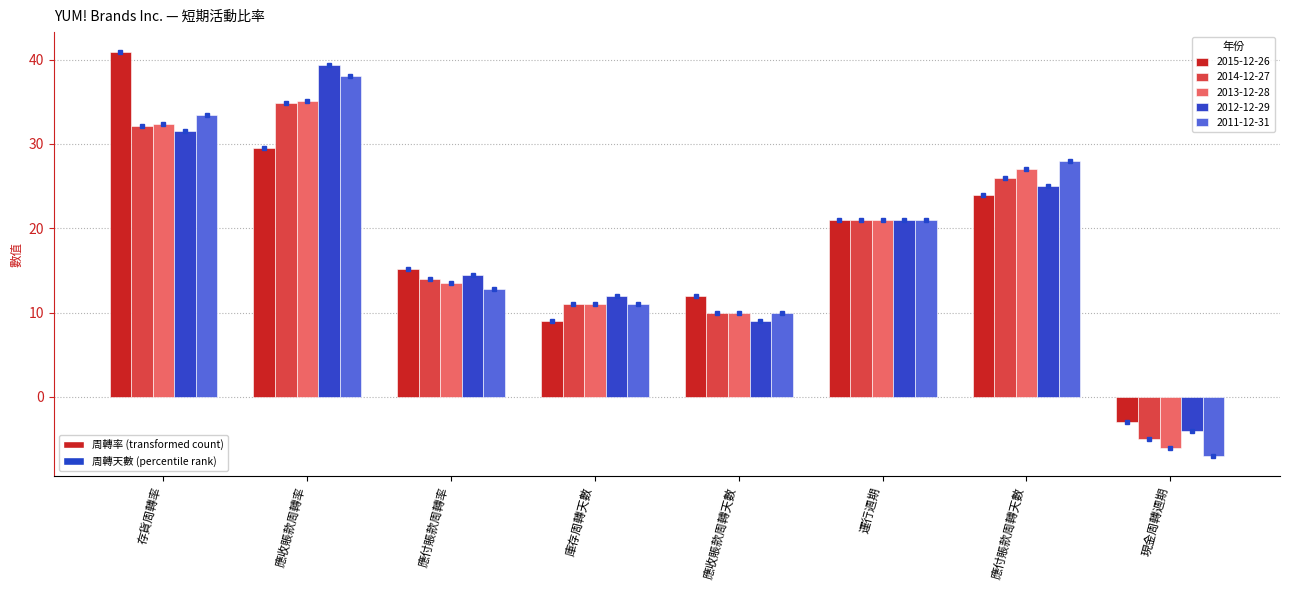

What is the total value across all series at 現金周轉週期?

-25.0